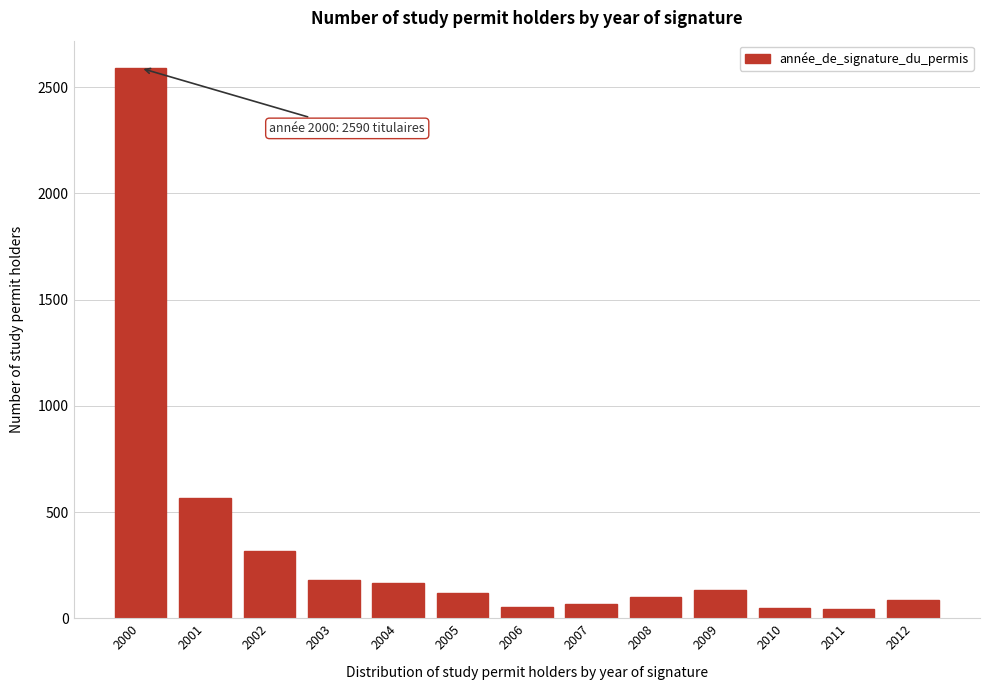

What is the difference between the maximum and second lowest values?

2540